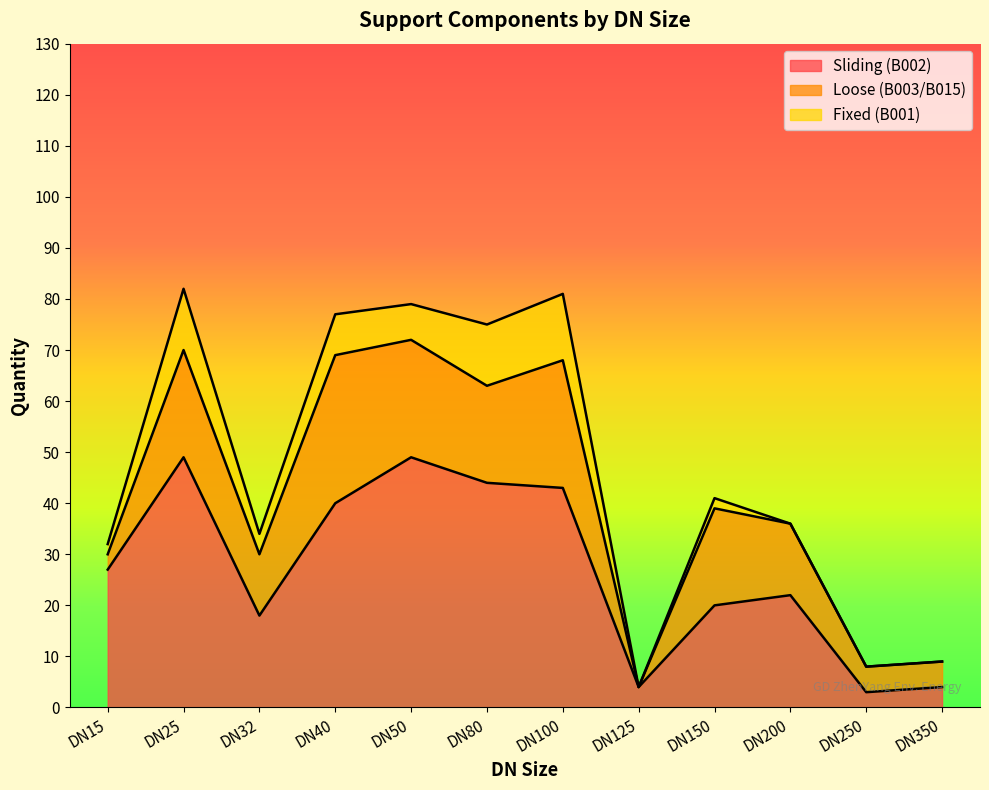

What is the approximate value of Fixed (B001) at DN32?

4